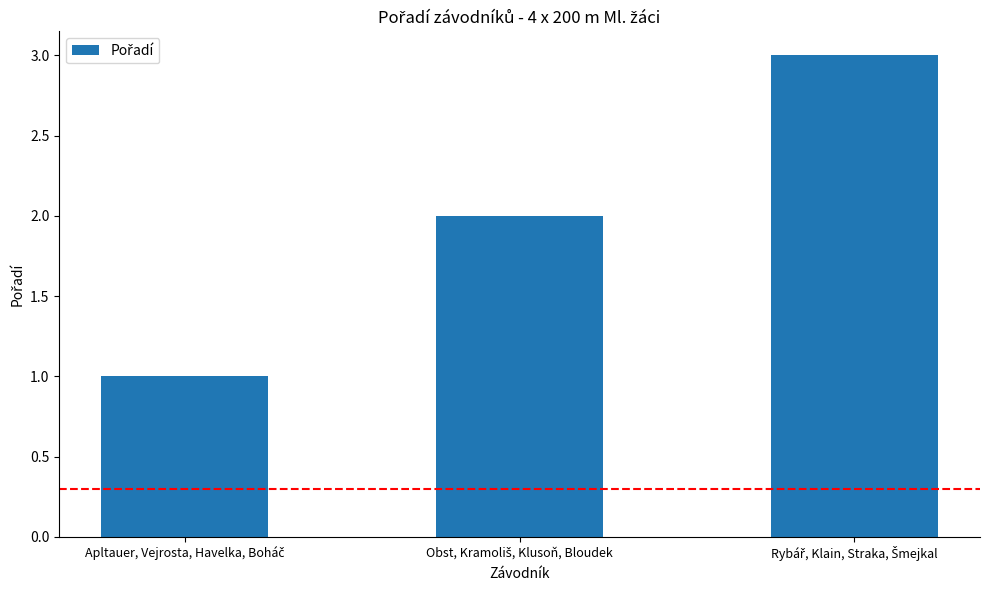

What is the maximum value shown in the chart?

3